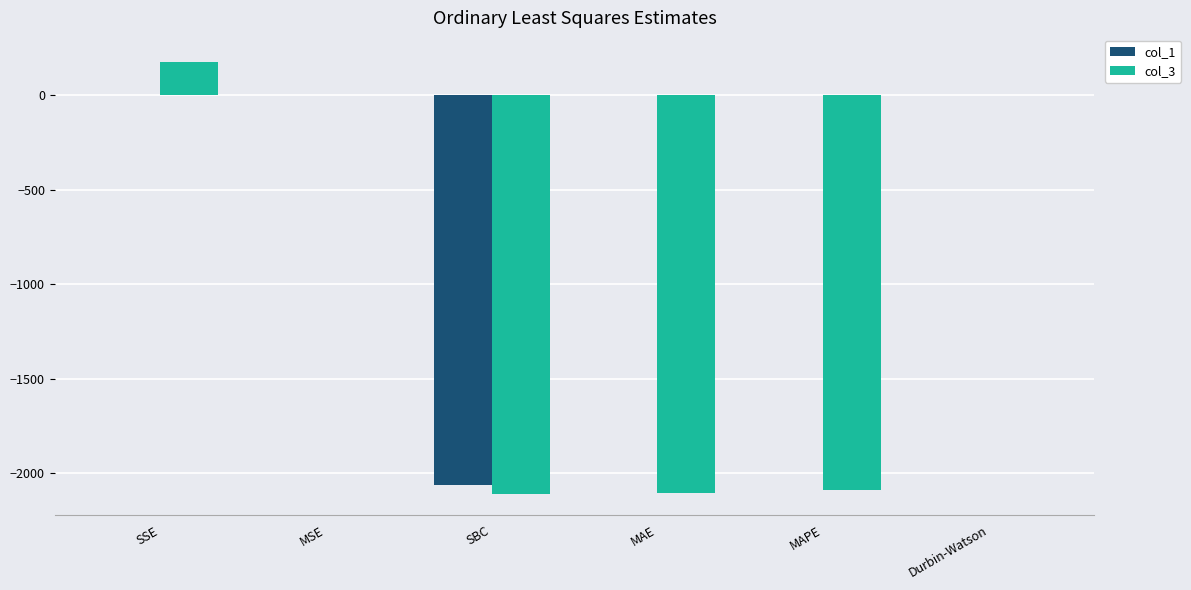

The value of col_3 at SSE is 176.0. True or false?

True